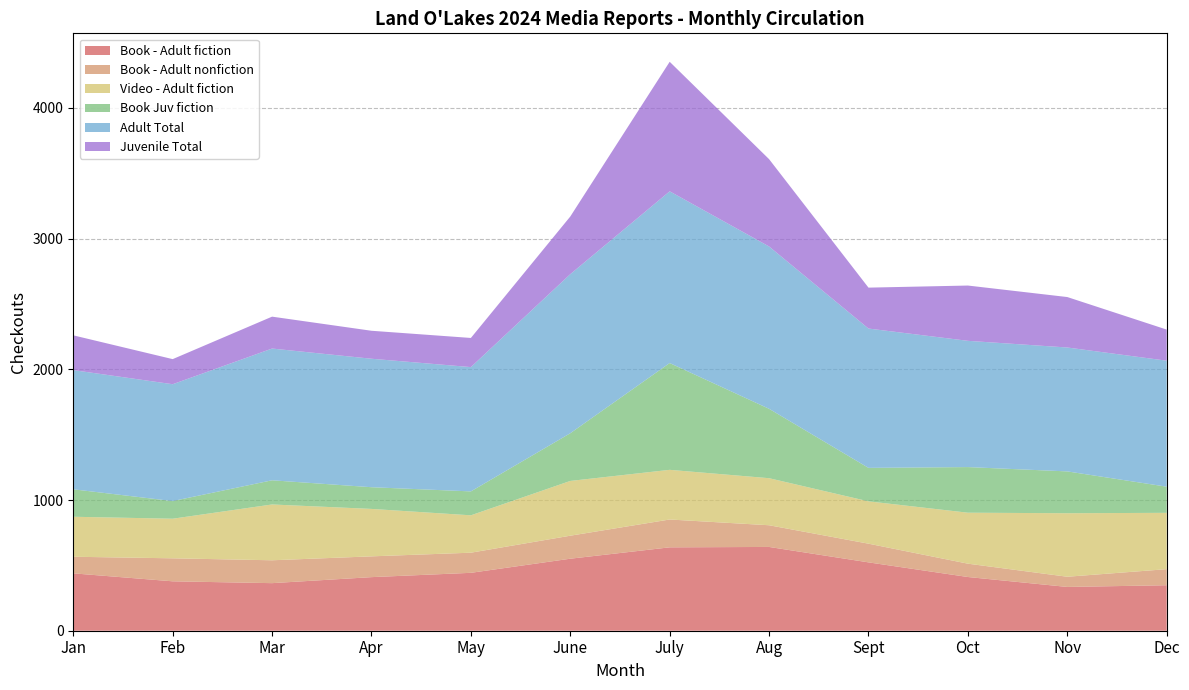

Reading right to left, transcribe all the data shown in this chart.

Book - Adult fiction: Dec=348	Nov=335	Oct=411	Sept=523	Aug=641	July=638	June=551	May=443	Apr=410	Mar=364	Feb=378	Jan=439
Book - Adult nonfiction: Dec=123	Nov=78	Oct=102	Sept=143	Aug=166	July=213	June=176	May=154	Apr=159	Mar=175	Feb=176	Jan=127
Video - Adult fiction: Dec=431	Nov=486	Oct=390	Sept=324	Aug=360	July=380	June=419	May=286	Apr=363	Mar=427	Feb=303	Jan=306
Book Juv fiction: Dec=200	Nov=320	Oct=349	Sept=256	Aug=531	July=817	June=365	May=183	Apr=166	Mar=185	Feb=135	Jan=210
Adult Total: Dec=964	Nov=948	Oct=966	Sept=1066	Aug=1242	July=1314	June=1217	May=951	Apr=983	Mar=1008	Feb=894	Jan=912
Juvenile Total: Dec=238	Nov=386	Oct=423	Sept=313	Aug=668	July=991	June=441	May=223	Apr=214	Mar=244	Feb=192	Jan=266